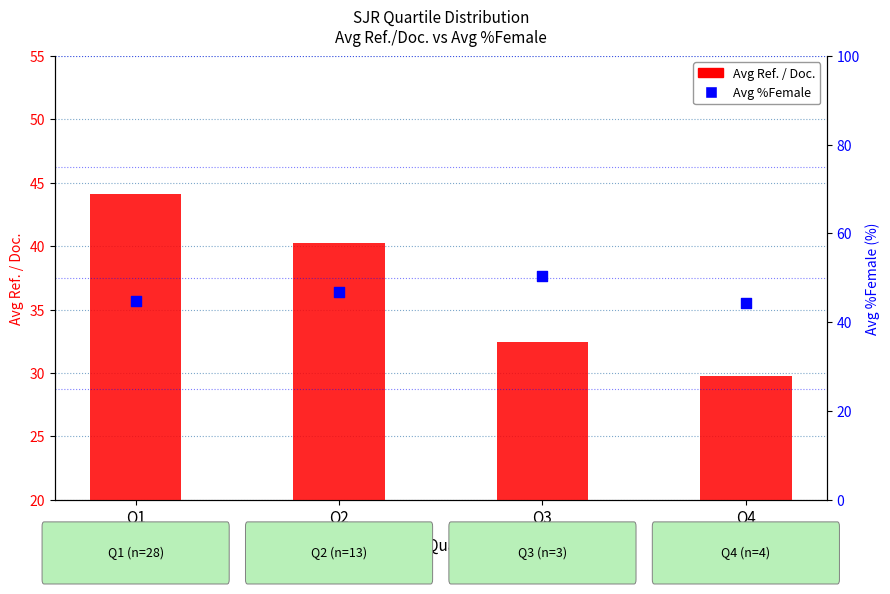

Which series has the largest Y range (max minus min)?

Avg Ref. / Doc.